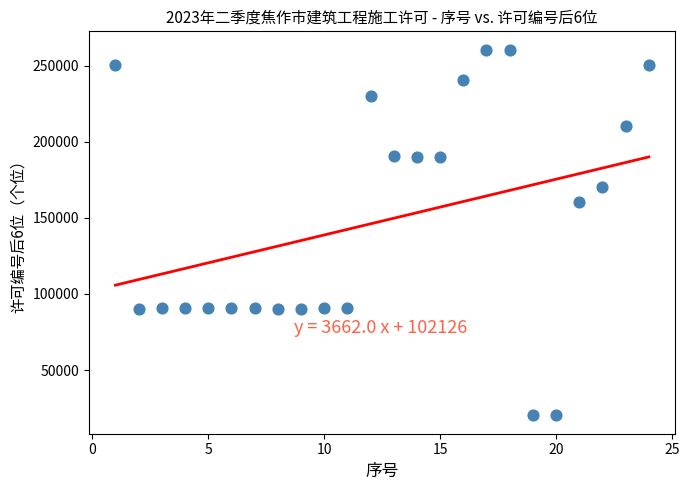

What Y value in the scatter plot is closest to 140351?

160101